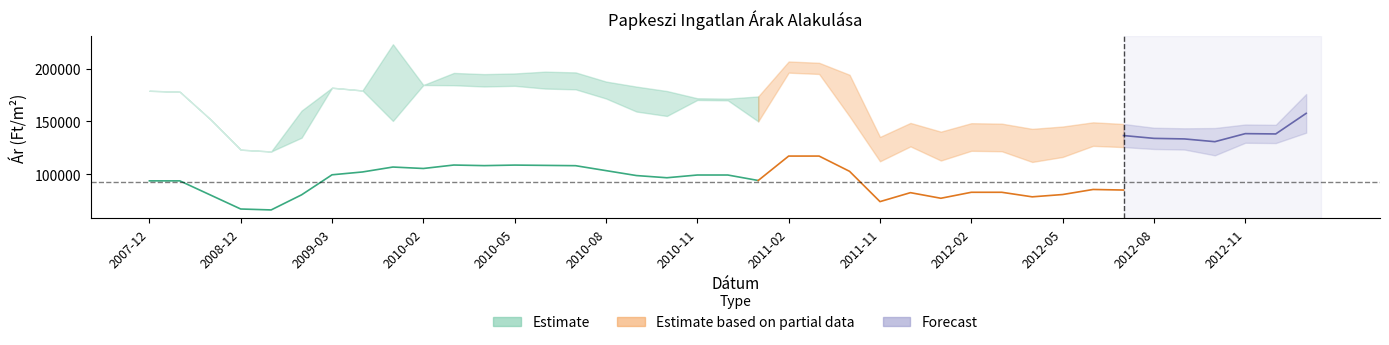

What is the difference between the Szoras_felso values at 2012-02 and 2011-05?

45957